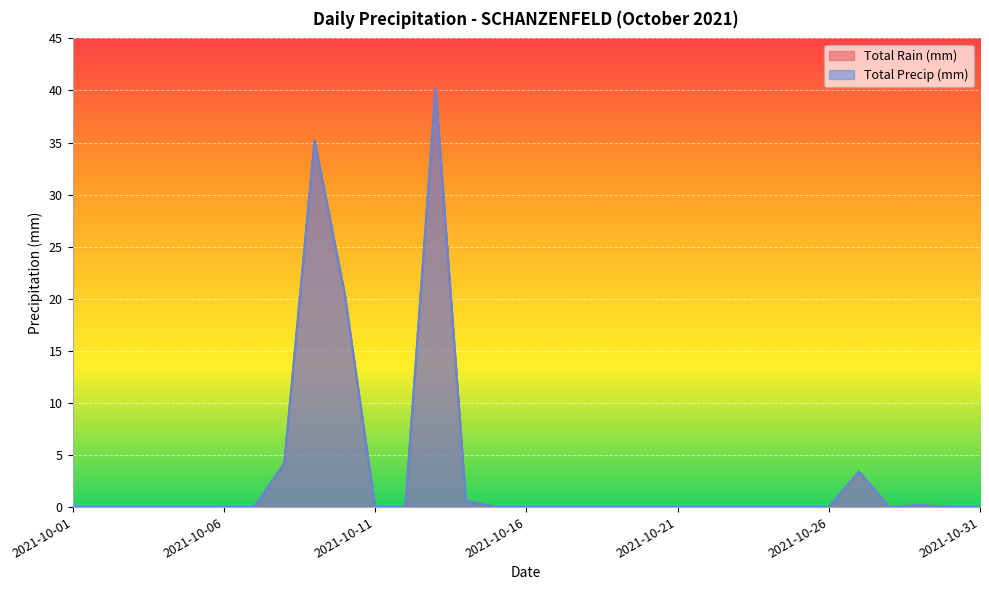

At 2021-10-01, list the series in order from largest to smallest.

Total Rain (mm), Total Precip (mm)